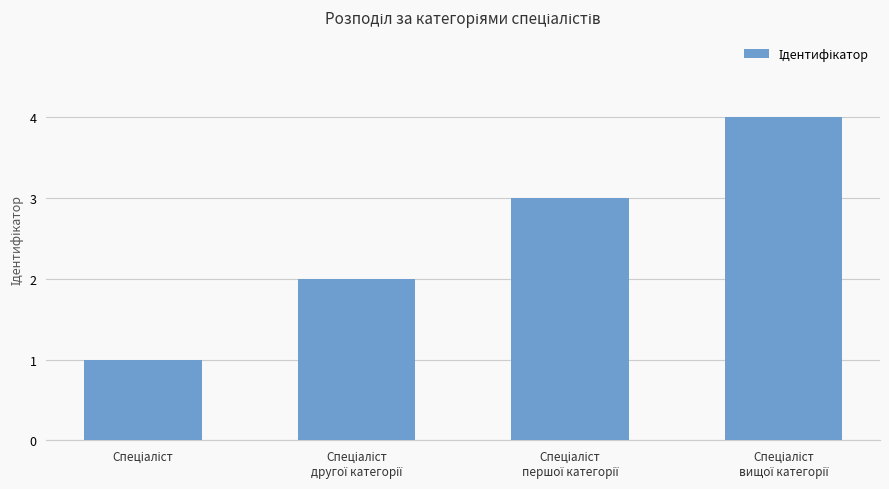

How many values are between 2 and 4?

3